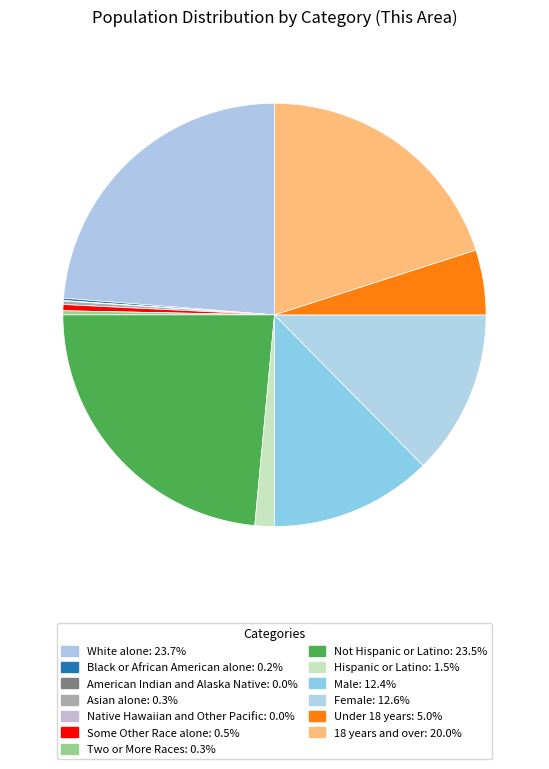

Rank the categories by value from lowest to highest.

Native Hawaiian and Other Pacific, American Indian and Alaska Native, Black or African American alone, Asian alone, Two or More Races, Some Other Race alone, Hispanic or Latino, Under 18 years, Male, Female, 18 years and over, Not Hispanic or Latino, White alone